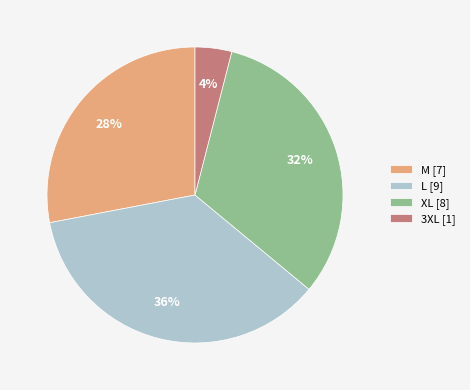

Do L [9] and XL [8] together represent more than half of the pie?

Yes